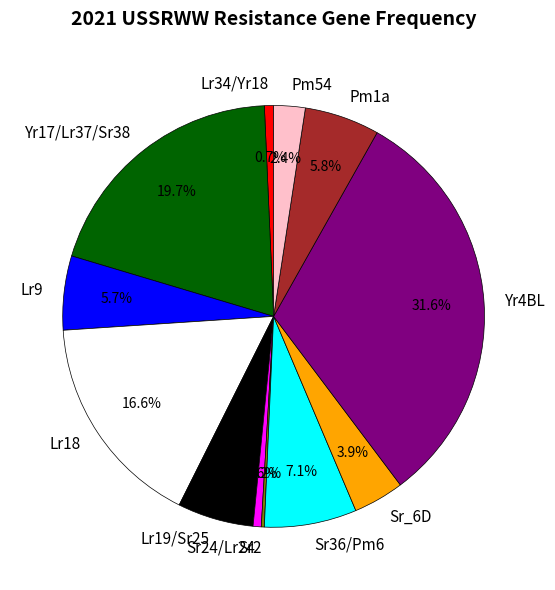

Is there any slice that represents more than half of the pie?

No